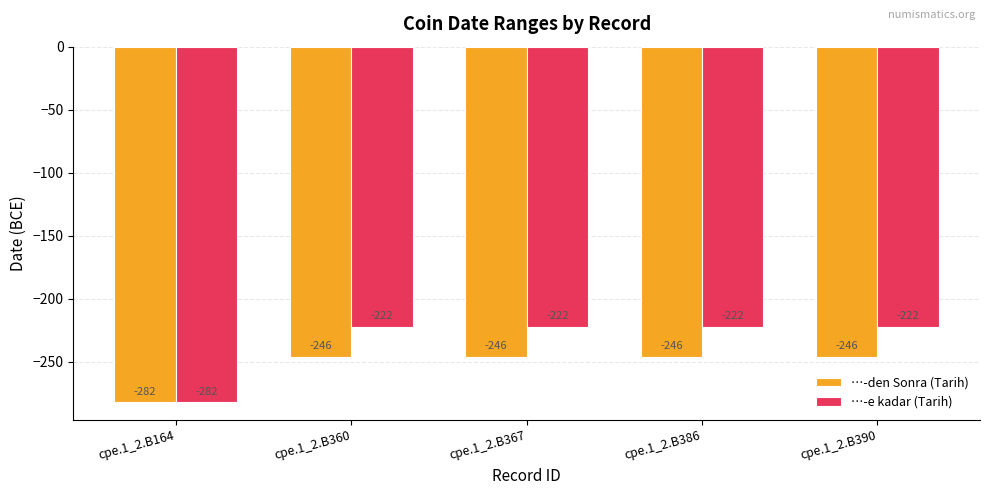

Between cpe.1_2.B164 and cpe.1_2.B390, which series saw the biggest shift?

…-e kadar (Tarih)